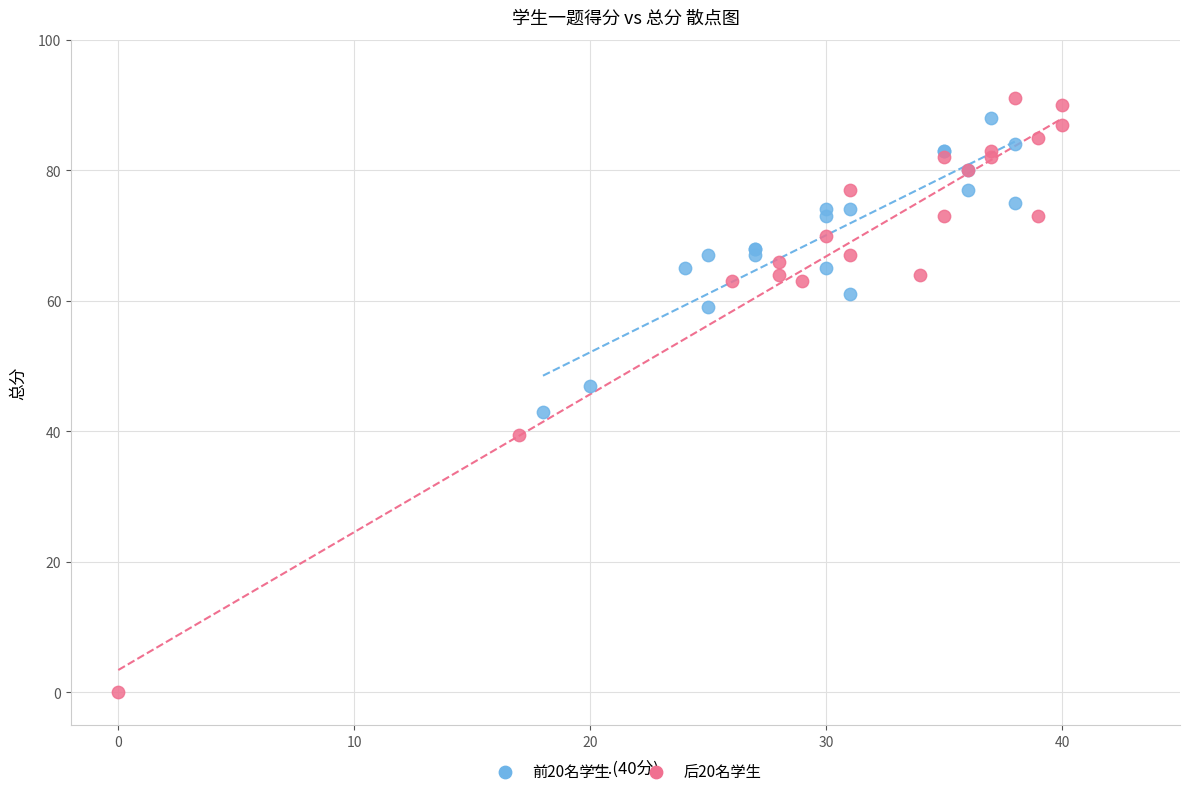

Which series has the widest spread of Y values?

后20名学生